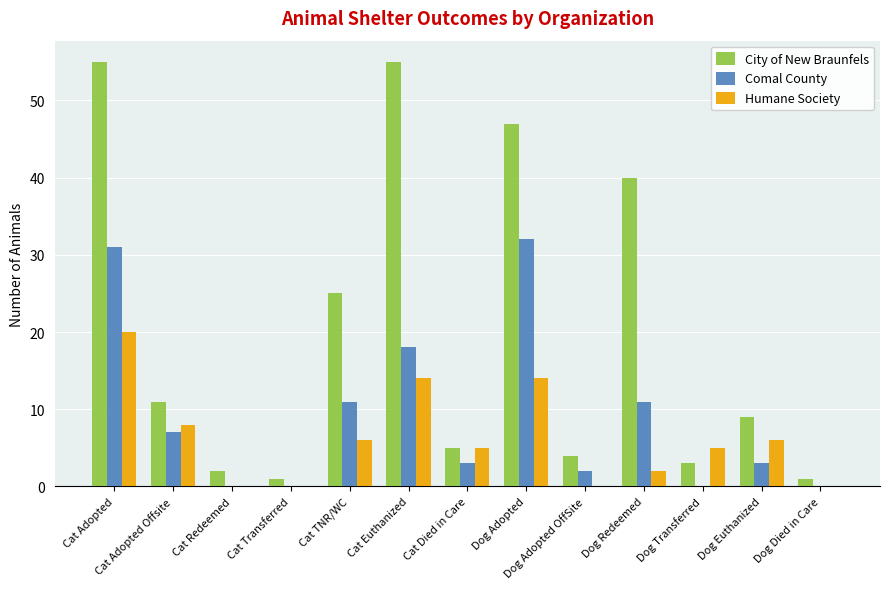

At which label is Humane Society closest to 10?

Cat Adopted Offsite